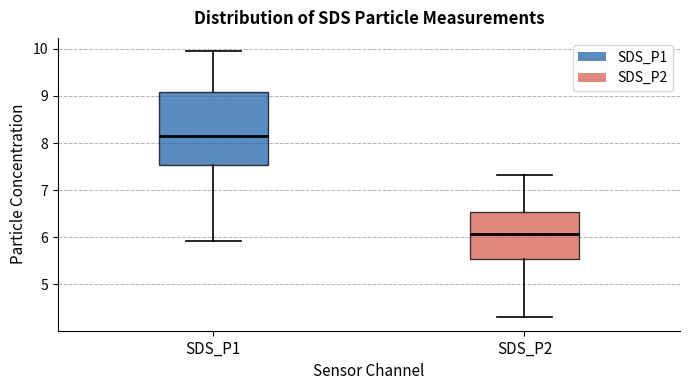

Where is the lower edge of the box for SDS_P1 on the y-axis? The values are not printed on the chart, so give them approximately, as read against the axis.

7.5